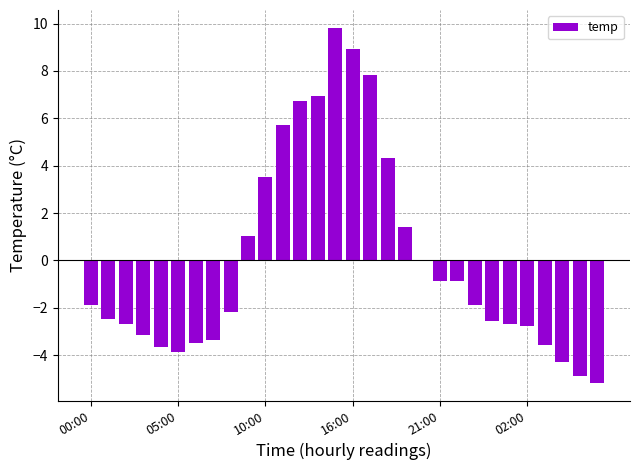

What is the greatest value displayed?

9.8